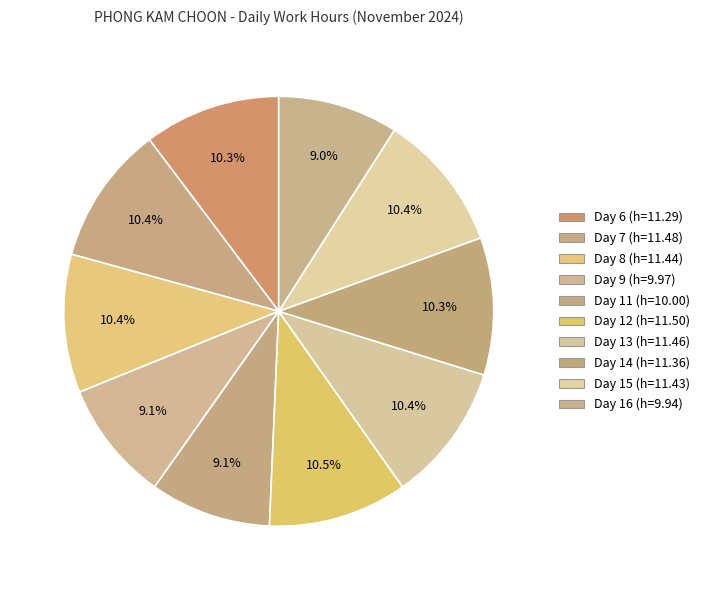

Which category has the biggest portion of the pie?

Day 12